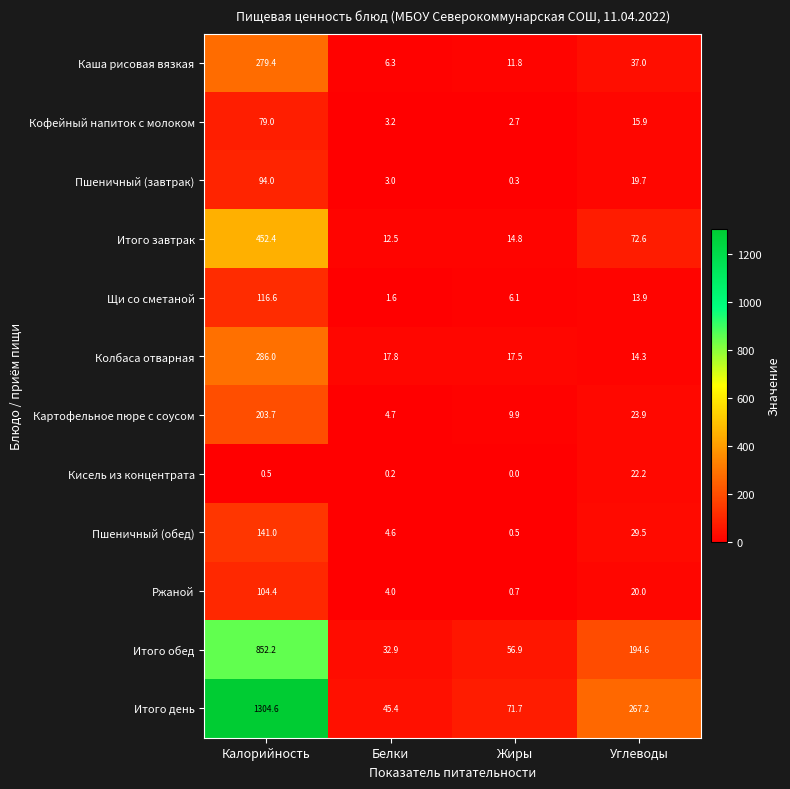

At which category is the sum across all series the highest?

Калорийность